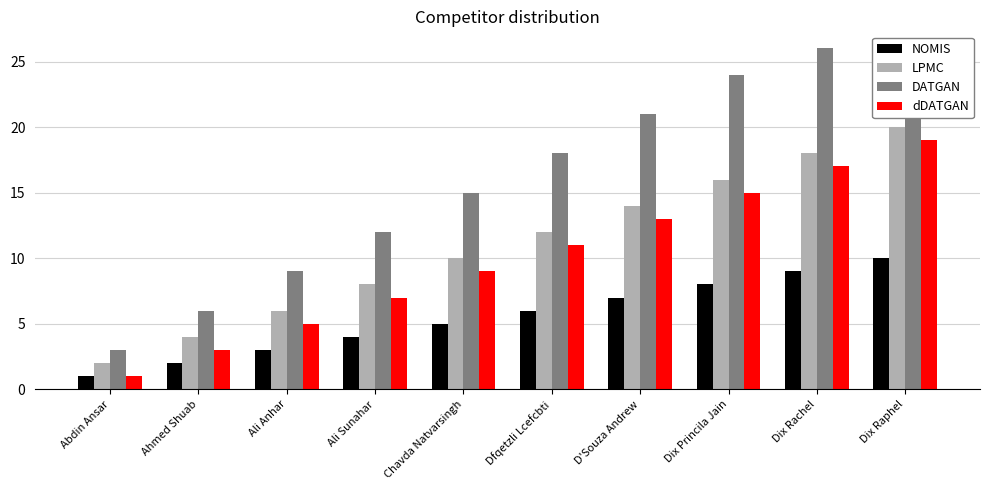

What is the label of the 10th bar from the left?

Dix Raphel